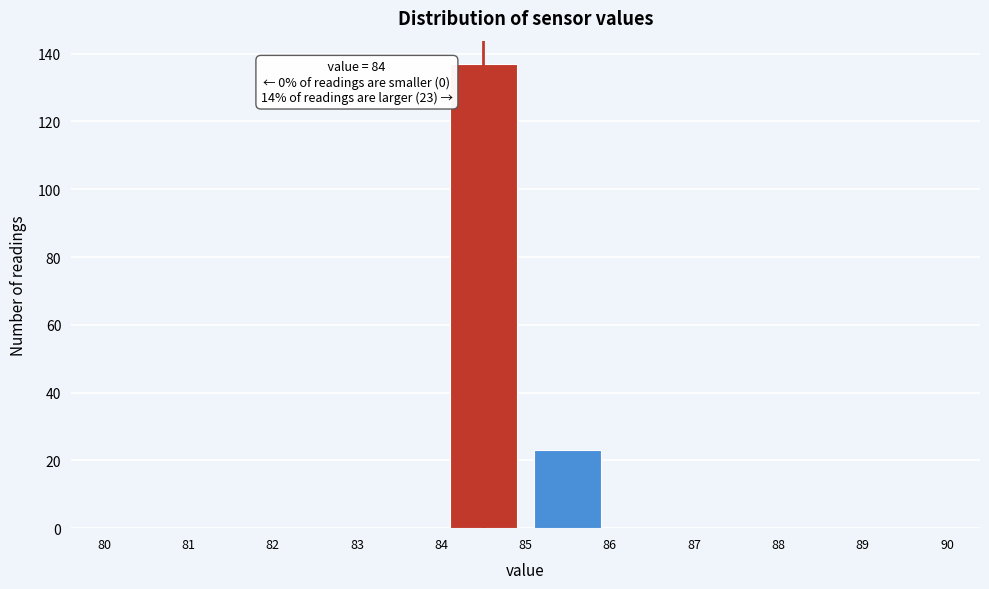

Over which range of the x-axis is the bar tallest?

84 to 85